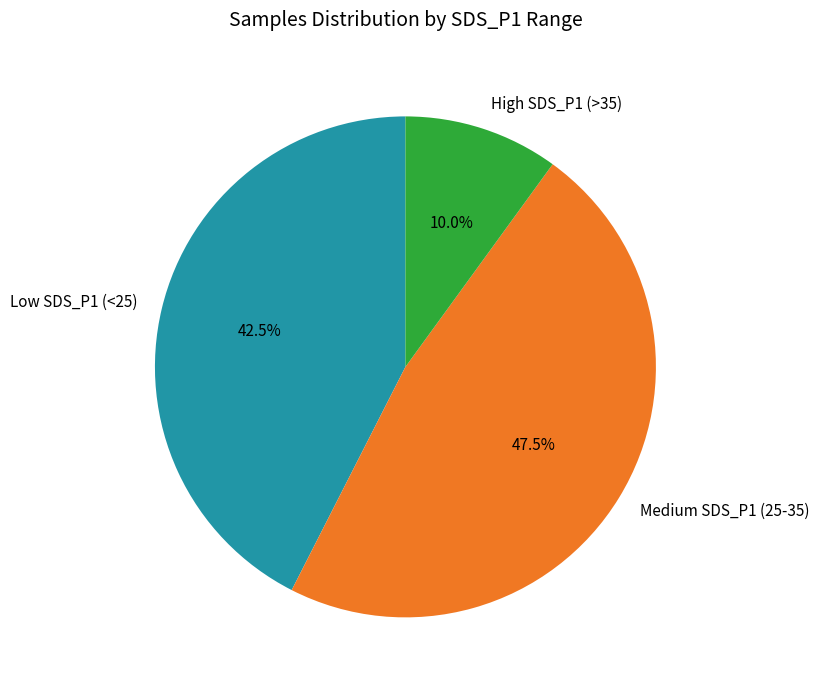

Rank the categories by value from lowest to highest.

High SDS_P1 (>35), Low SDS_P1 (<25), Medium SDS_P1 (25-35)